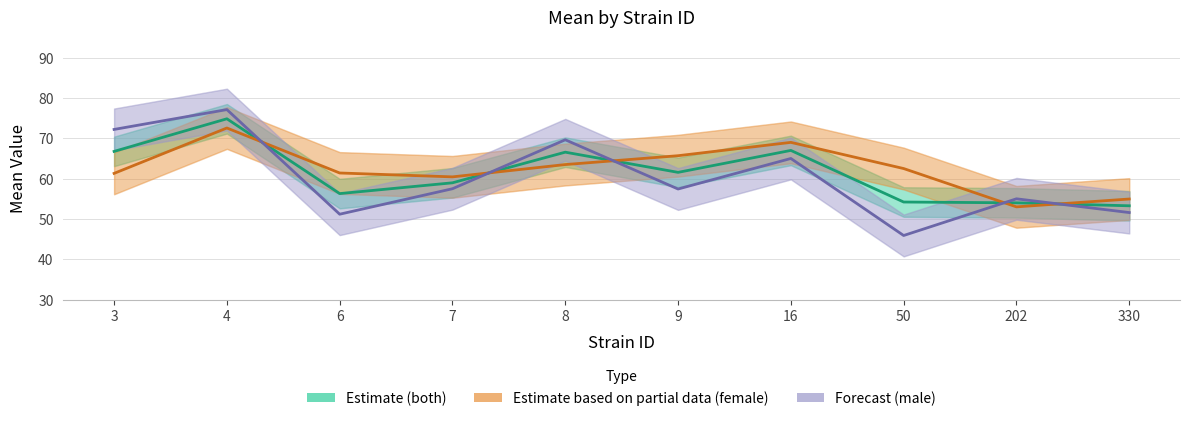

How many series are shown in this chart?

3